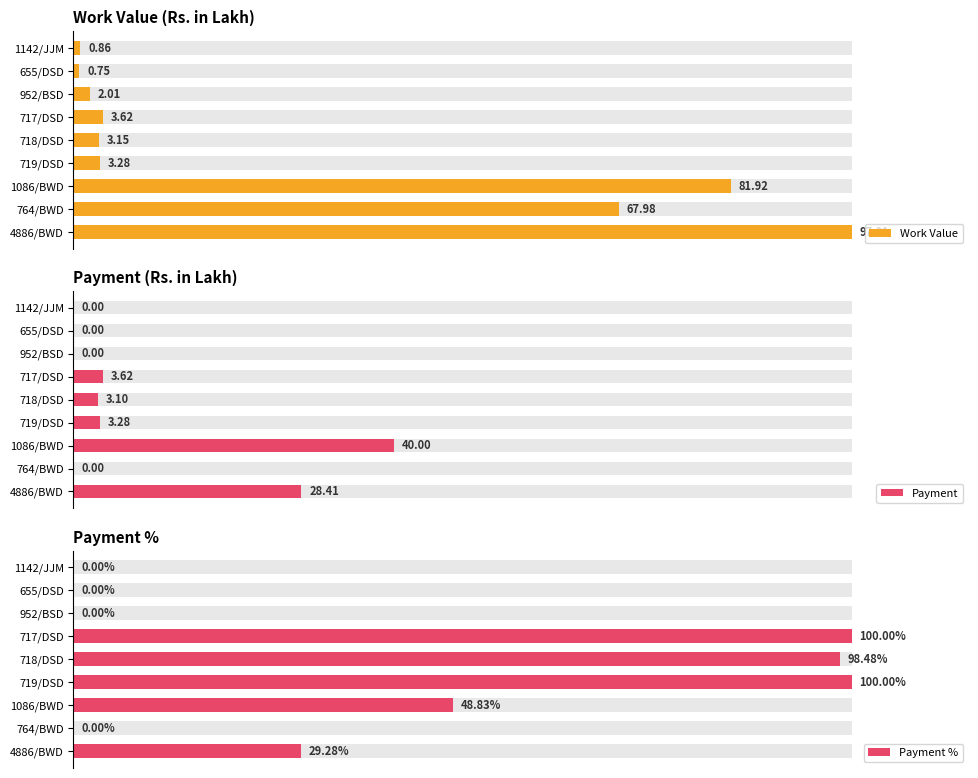

What is the maximum value shown in the chart?

100.0